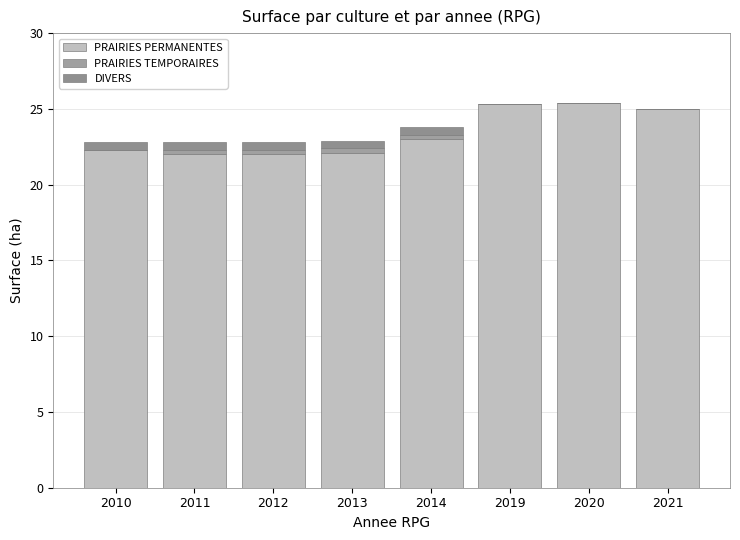

True or false: DIVERS has a value of 0.1 at 2013.

False